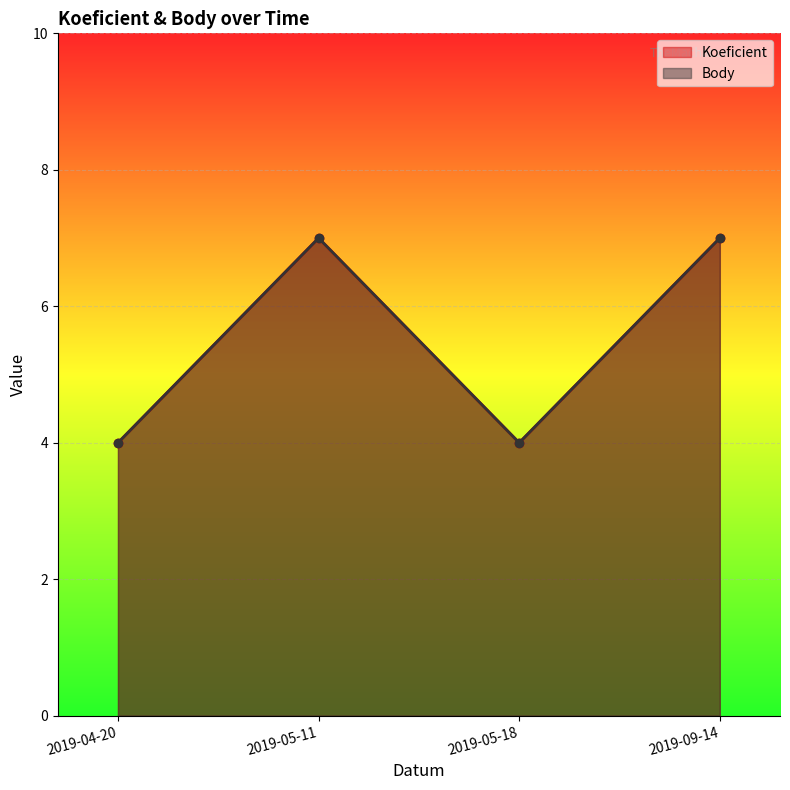

Read the Koeficient value at 2019-05-11.

7